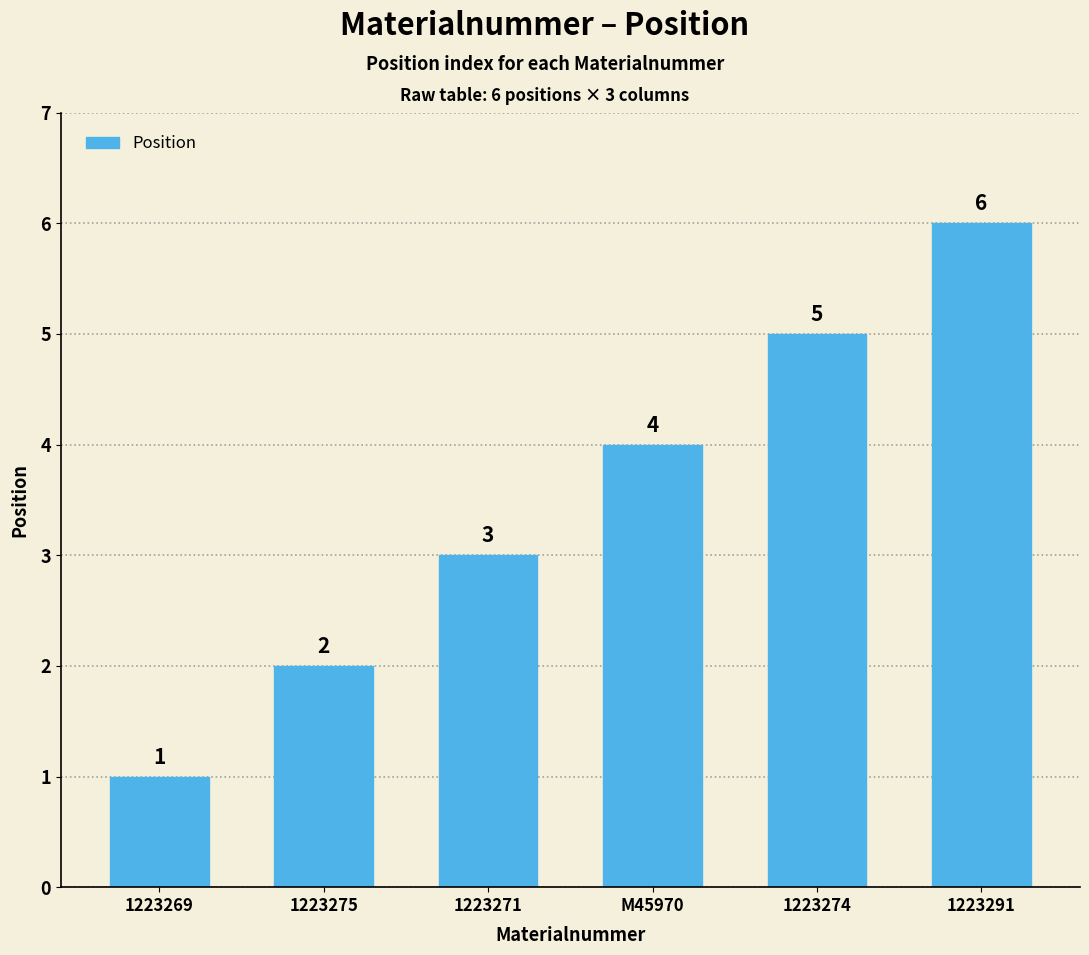

Reading left to right, what are all the values shown in this chart?

1223269=1	1223275=2	1223271=3	M45970=4	1223274=5	1223291=6